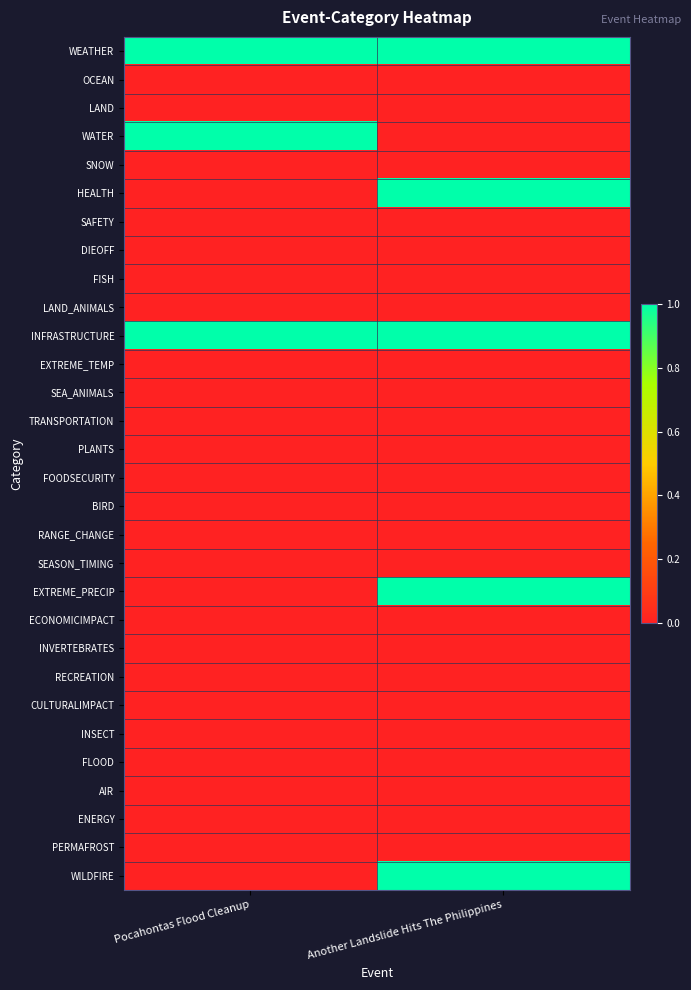

Count the number of categories in the chart.

2